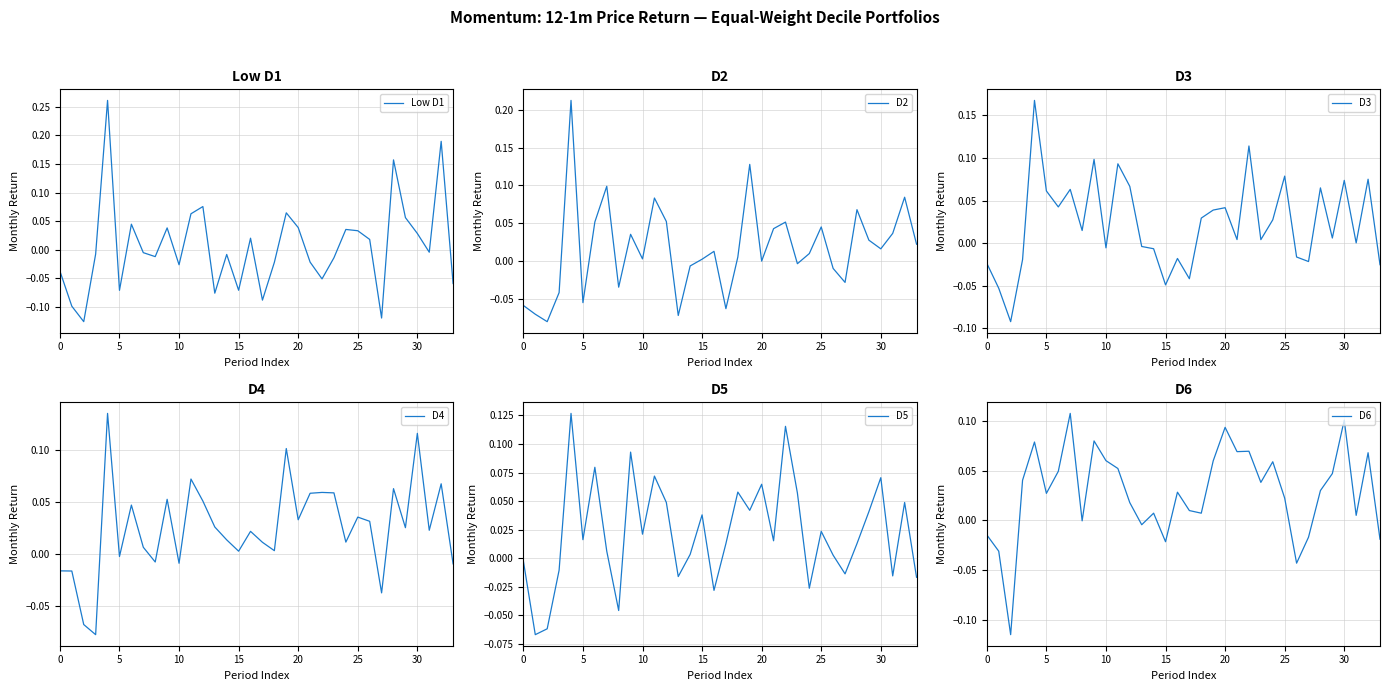

What is the greatest value displayed?

0.3